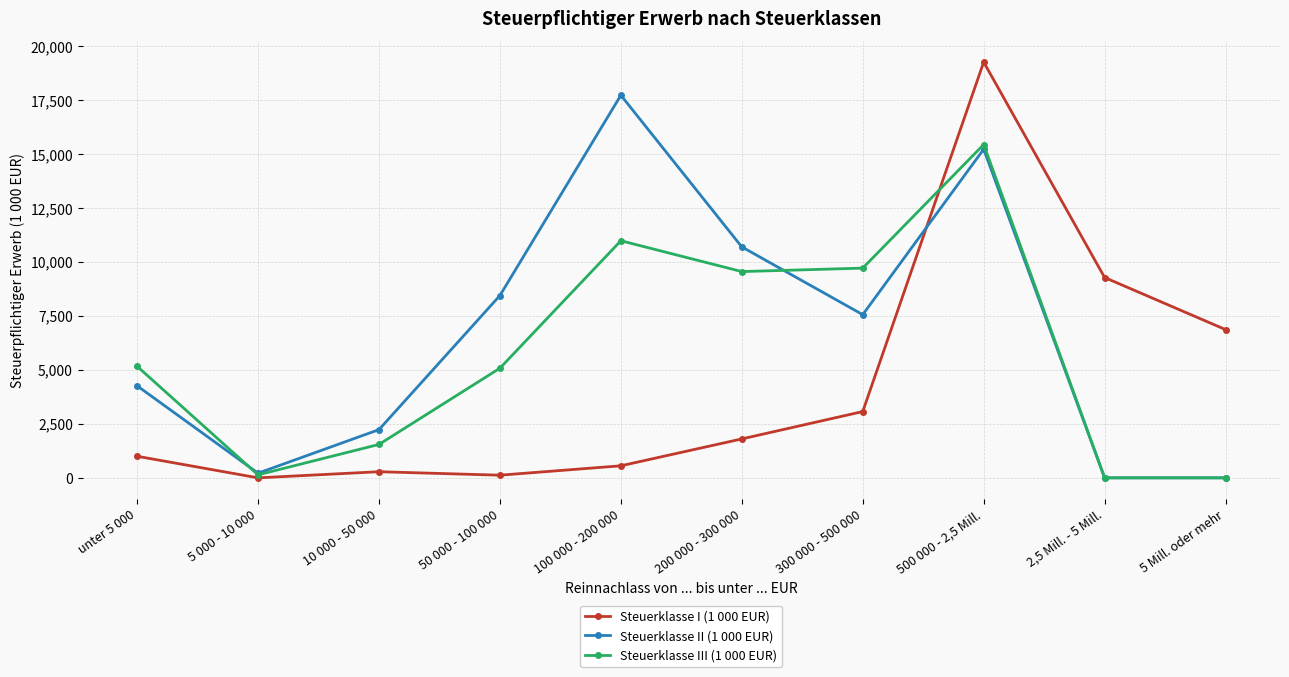

How many lines are shown in the chart?

3